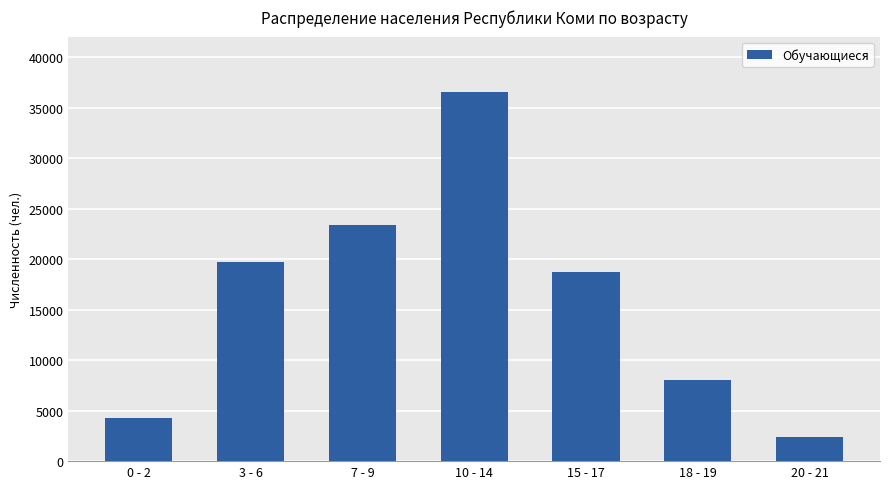

At which label does the data first exceed 18742?

3 - 6